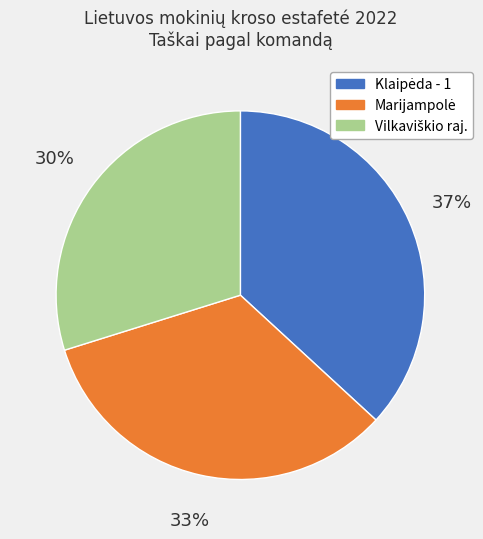

To the nearest percent, what is the average slice percentage?

33%